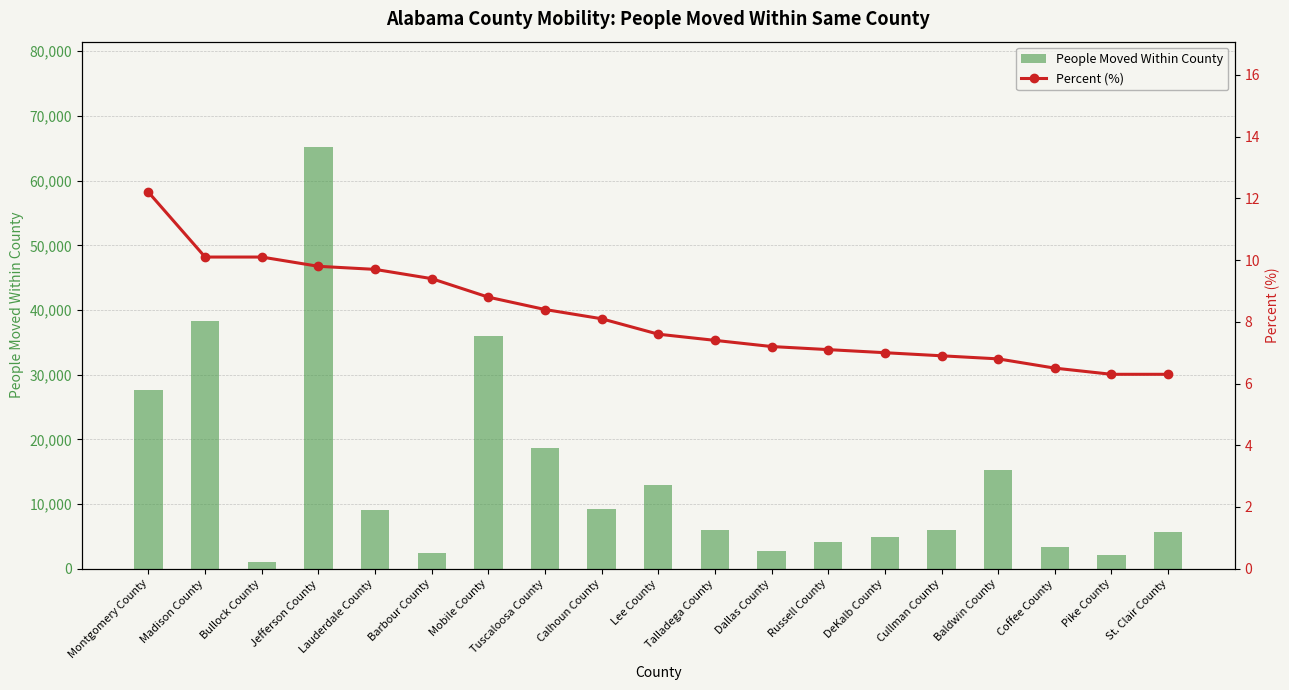

What is the label of the 13th bar from the left?

Russell County